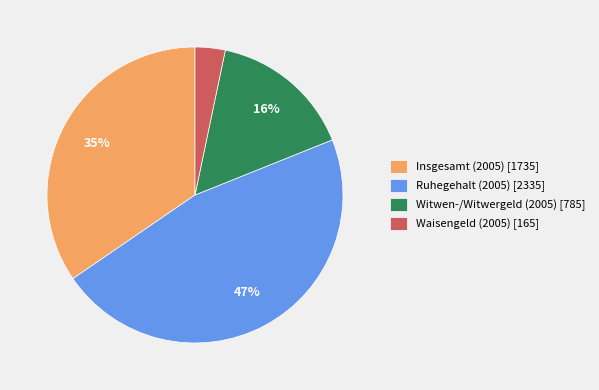

To the nearest percent, what portion does Waisengeld (2005) represent?

3%